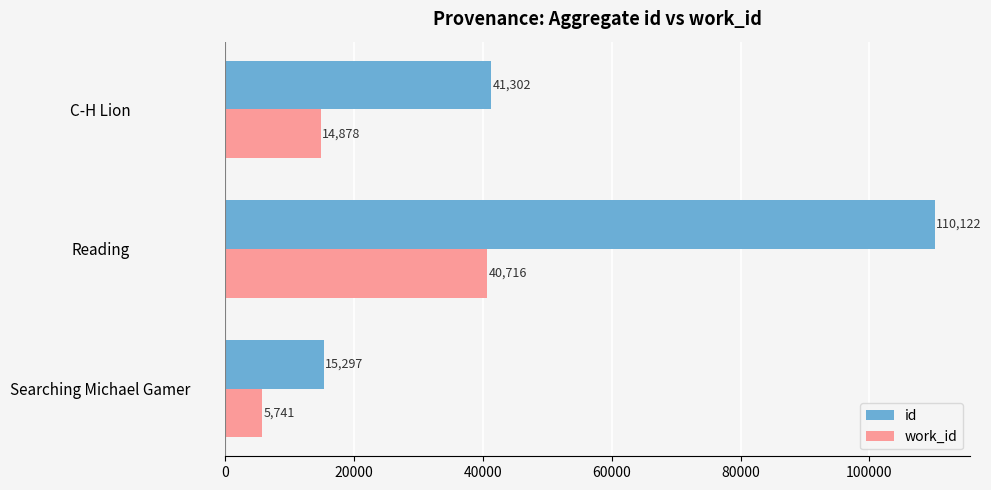

The work_id series shows 5741 at Searching Michael Gamer. True or false?

True